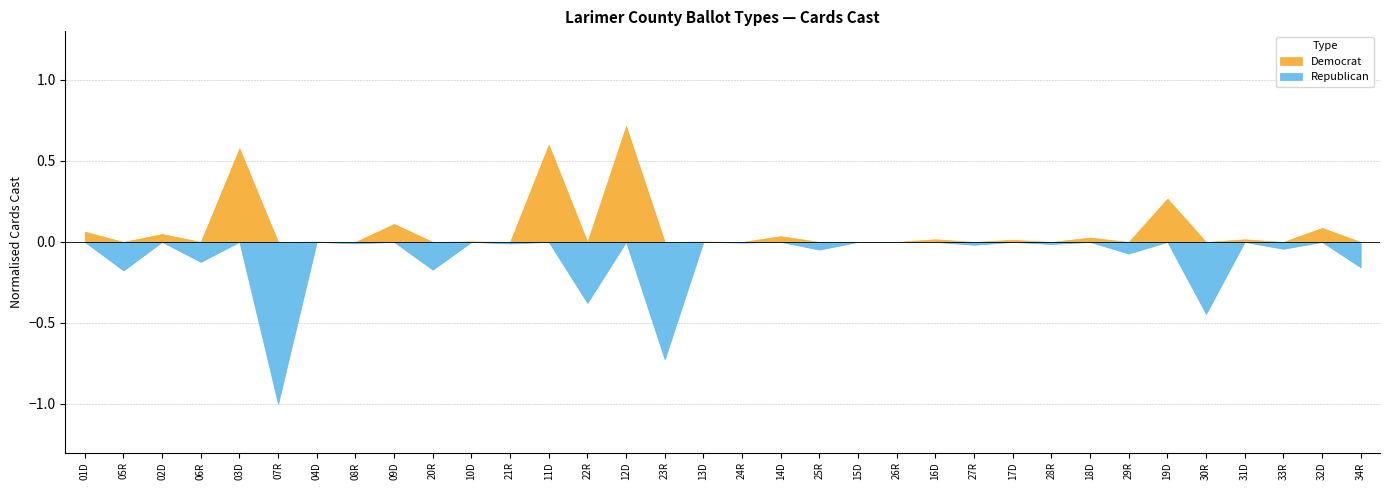

What is the label of the 33rd point from the right?

05R